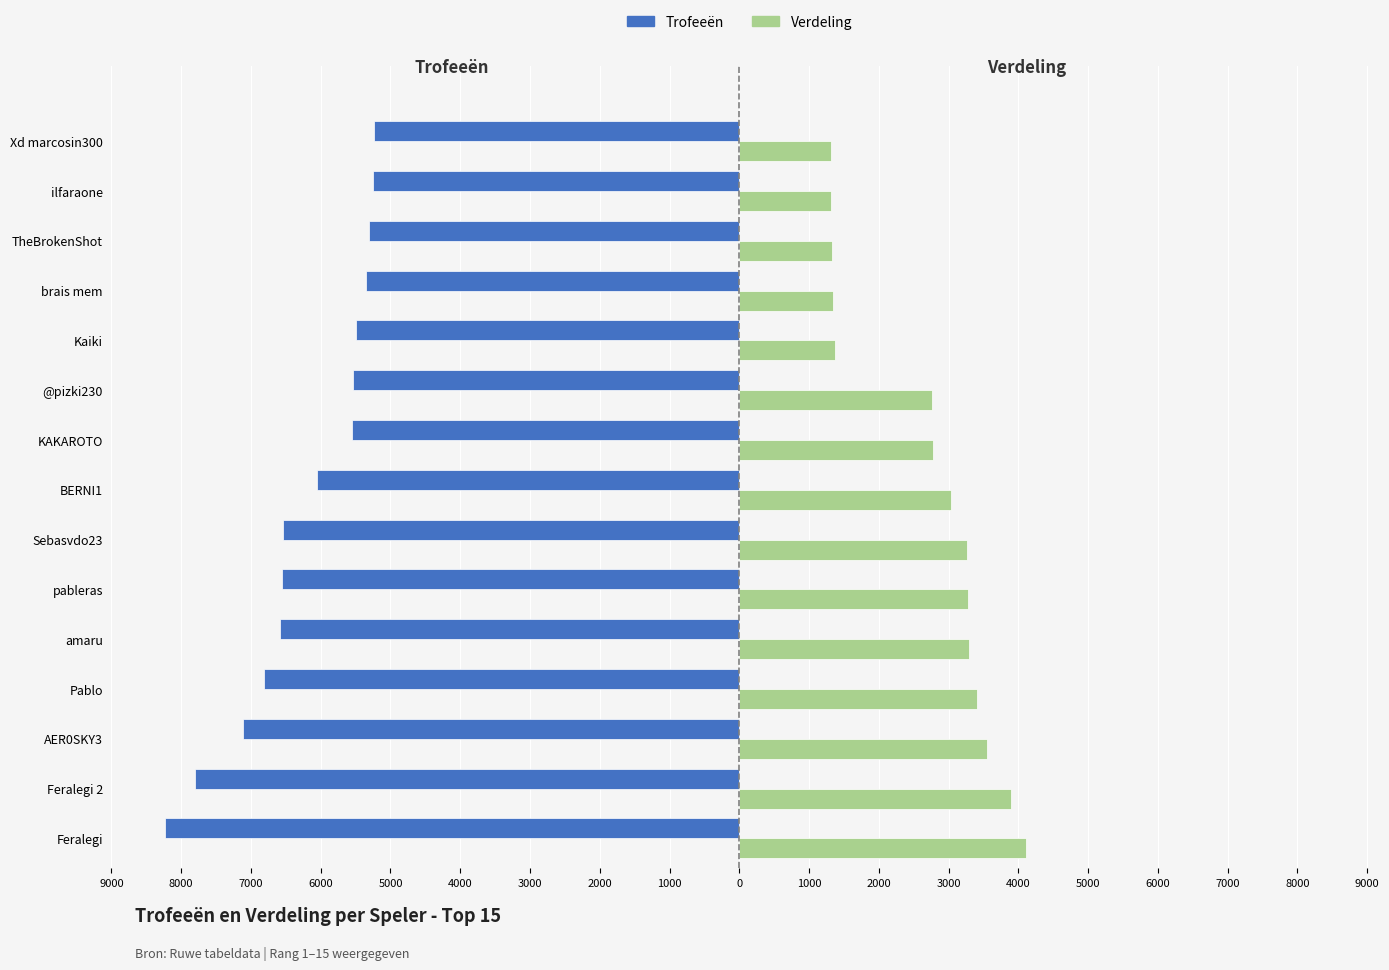

What is the average value of the Trofeeën series?

-6227